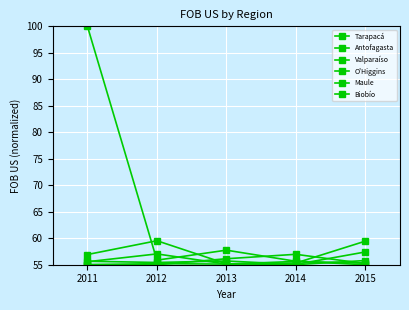

Reading left to right, transcribe all the data shown in this chart.

Tarapacá: 55.7	55.4	55.7	55.1	57.4
Antofagasta: 56.9	59.5	55.2	55.0	55.8
Valparaíso: 55.6	57.0	55.1	55.3	59.4
O'Higgins: 55.0	55.0	56.1	57.0	55.2
Maule: 100.0	55.9	57.7	55.7	55.0
Biobío: 55.0	55.2	55.1	55.6	55.3